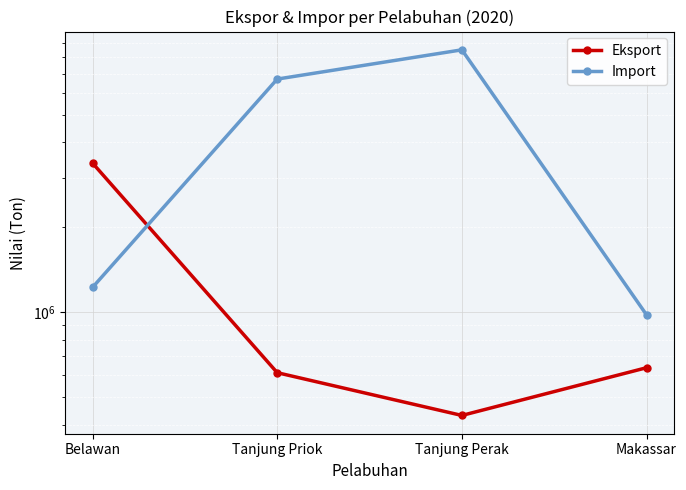

Which series has the largest range (max minus min)?

Import